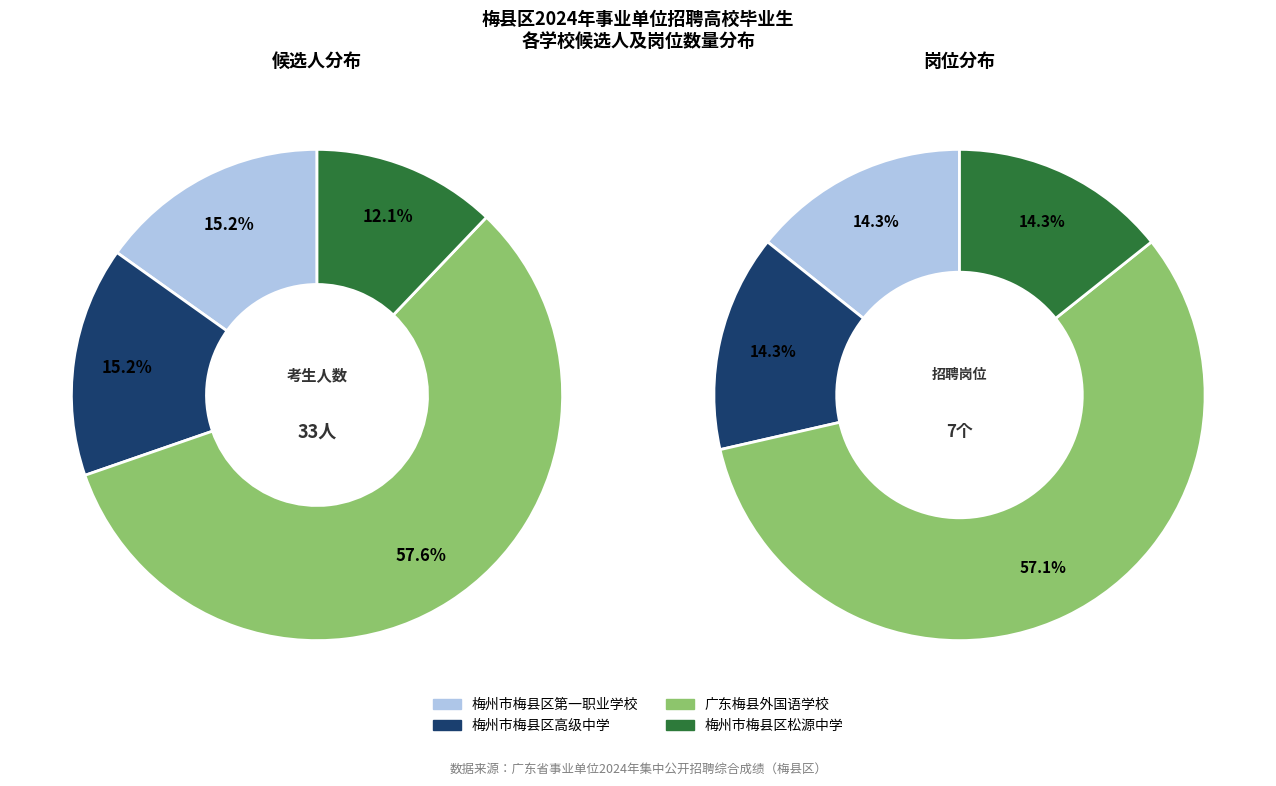

What is the spread (max minus min) of values at 梅州市梅县区松源中学?

2.2